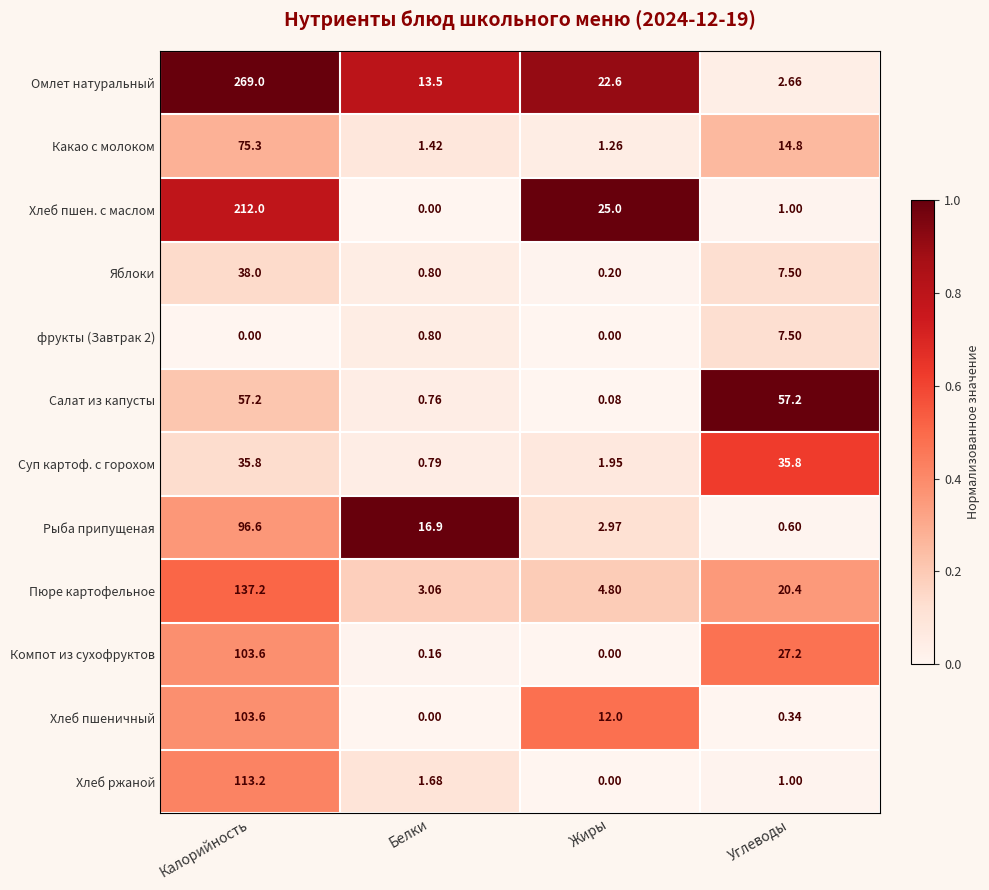

Which series changed the most between Калорийность and Углеводы?

Омлет натуральный